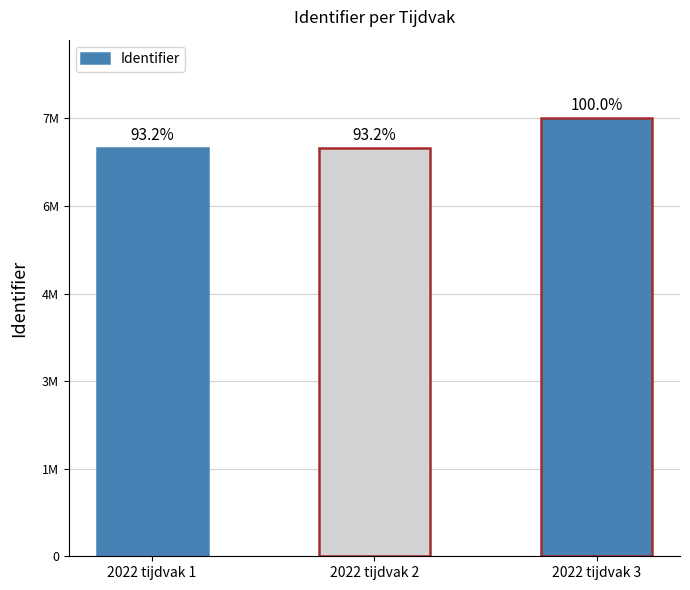

What is the sum of the values at 2022 tijdvak 1 and 2022 tijdvak 3?

15226105